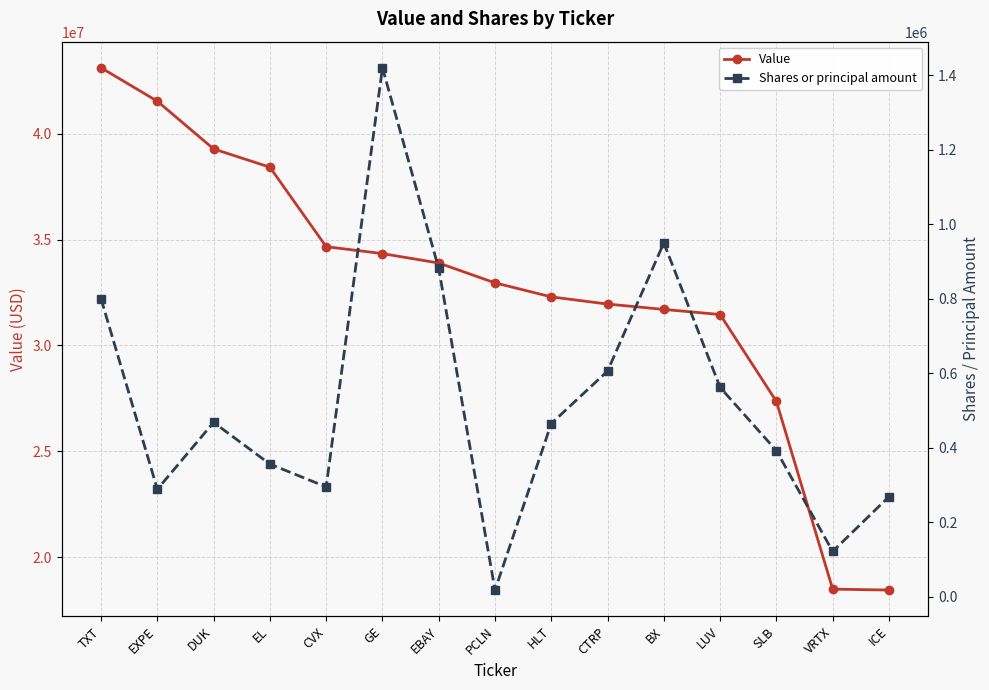

True or false: Shares or principal amount and Value cross at least once.

False